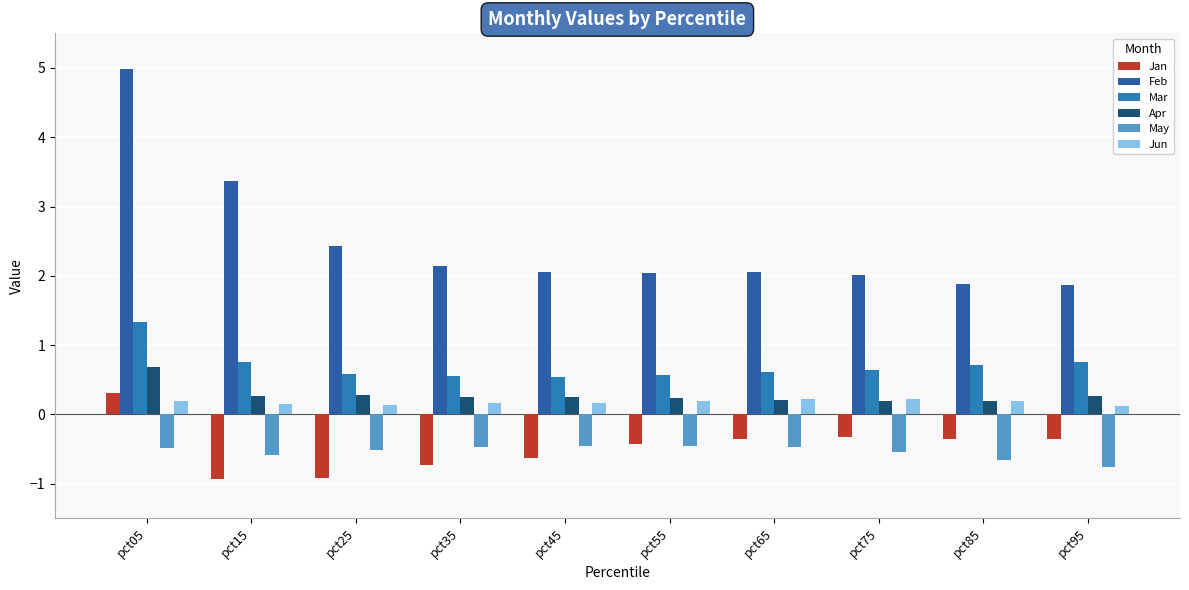

Reading left to right, transcribe all the data shown in this chart.

Jan: pct05=0.3	pct15=-0.9	pct25=-0.9	pct35=-0.7	pct45=-0.6	pct55=-0.4	pct65=-0.4	pct75=-0.3	pct85=-0.4	pct95=-0.4
Feb: pct05=5.0	pct15=3.4	pct25=2.4	pct35=2.1	pct45=2.1	pct55=2.0	pct65=2.0	pct75=2.0	pct85=1.9	pct95=1.9
Mar: pct05=1.3	pct15=0.8	pct25=0.6	pct35=0.6	pct45=0.5	pct55=0.6	pct65=0.6	pct75=0.6	pct85=0.7	pct95=0.8
Apr: pct05=0.7	pct15=0.3	pct25=0.3	pct35=0.3	pct45=0.3	pct55=0.2	pct65=0.2	pct75=0.2	pct85=0.2	pct95=0.3
May: pct05=-0.5	pct15=-0.6	pct25=-0.5	pct35=-0.5	pct45=-0.5	pct55=-0.5	pct65=-0.5	pct75=-0.5	pct85=-0.7	pct95=-0.8
Jun: pct05=0.2	pct15=0.1	pct25=0.1	pct35=0.2	pct45=0.2	pct55=0.2	pct65=0.2	pct75=0.2	pct85=0.2	pct95=0.1